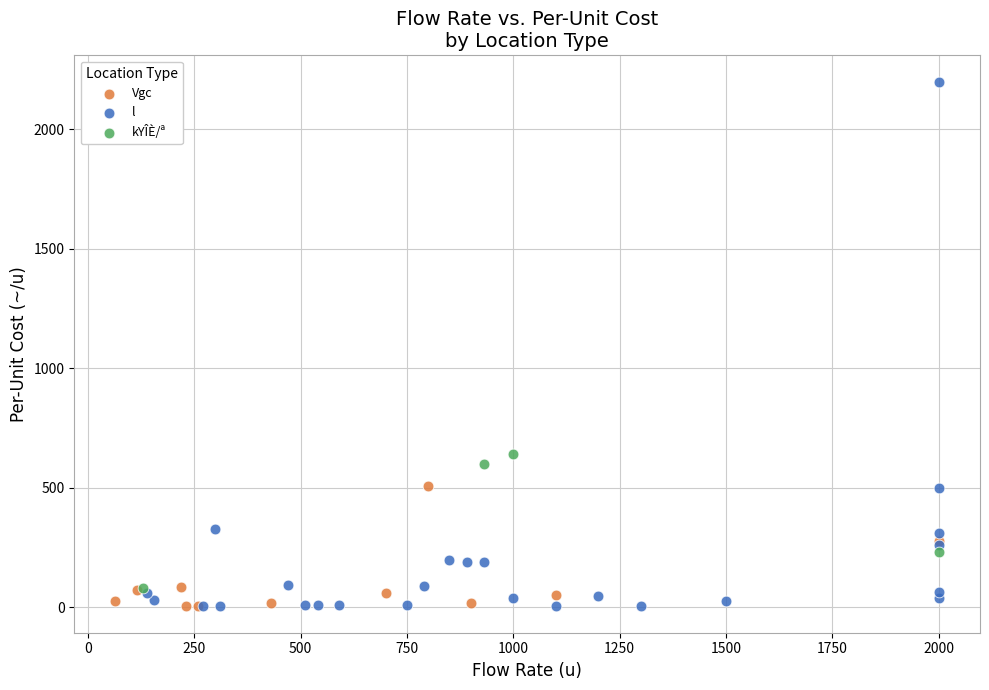

Which series reaches the maximum Y coordinate?

l